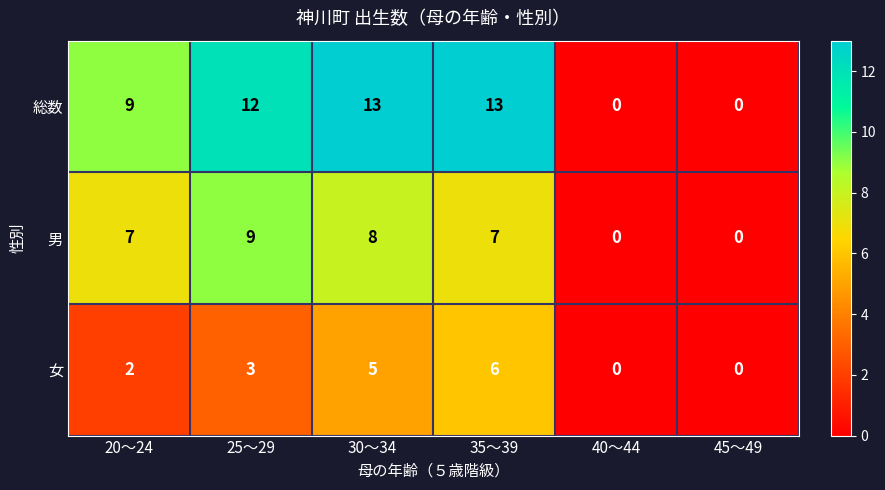

What is the greatest value displayed?

13